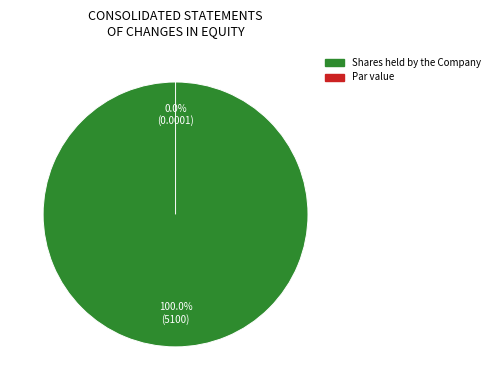

How many slices are in this pie chart?

2